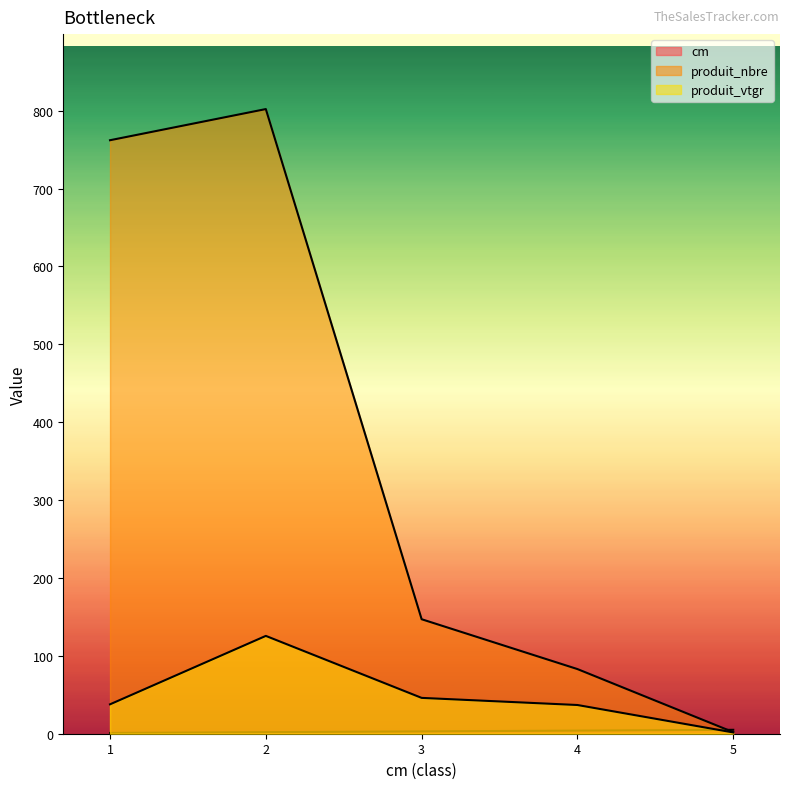

Where does the produit_nbre series first go above 147?

1